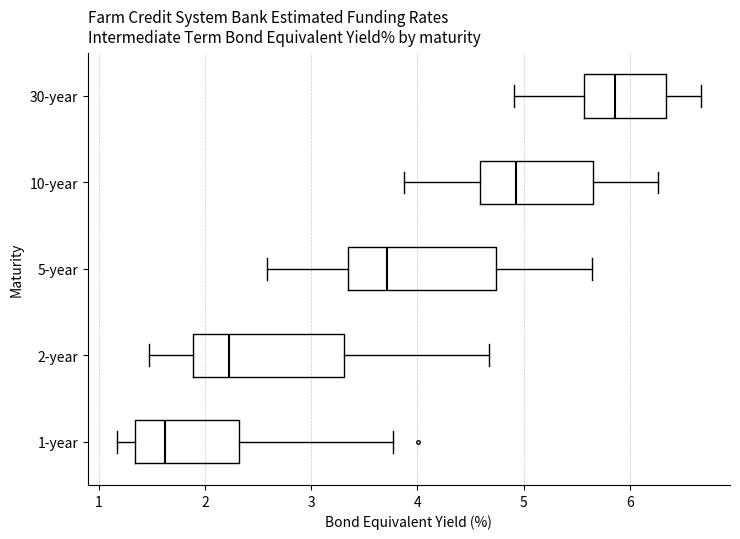

Which box has the furthest to the right median line?

30-year